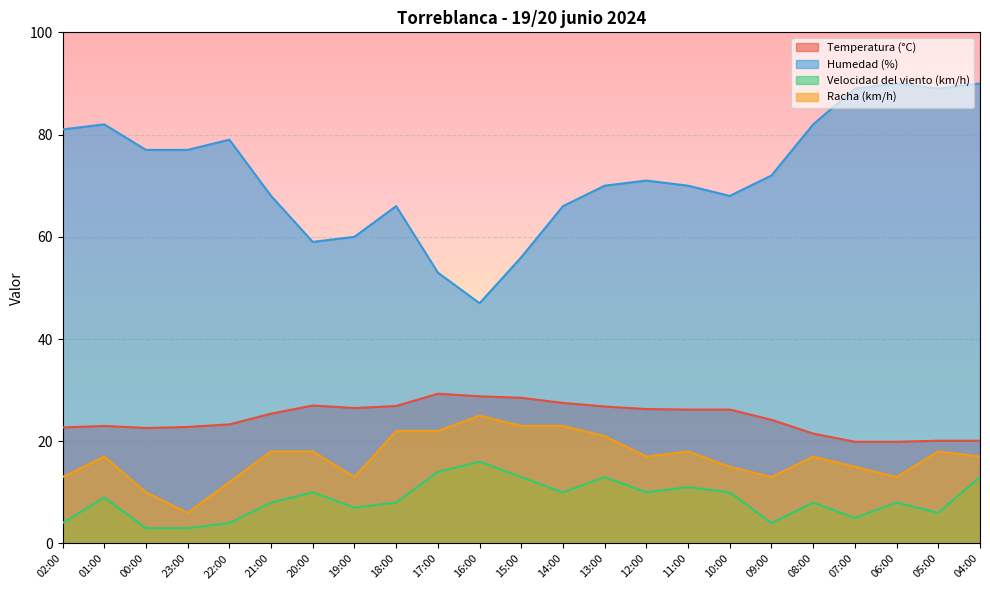

What is the sum of all Velocidad del viento (km/h) values?

197.0